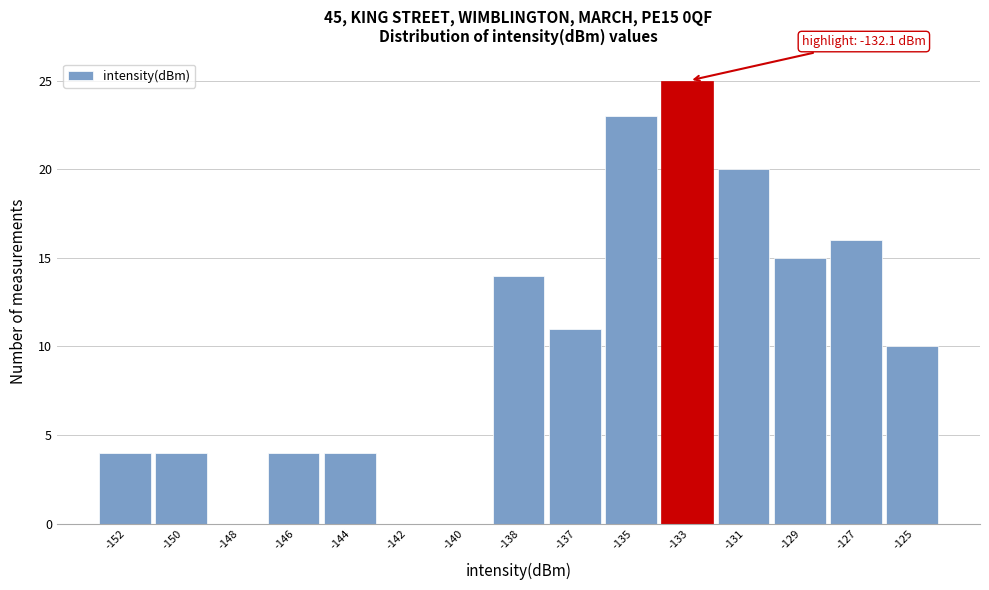

Reading left to right, list all the values displayed in this chart.

-152=4	-150=4	-148=0	-146=4	-144=4	-142=0	-140=0	-138=14	-137=11	-135=23	-133=25	-131=20	-129=15	-127=16	-125=10